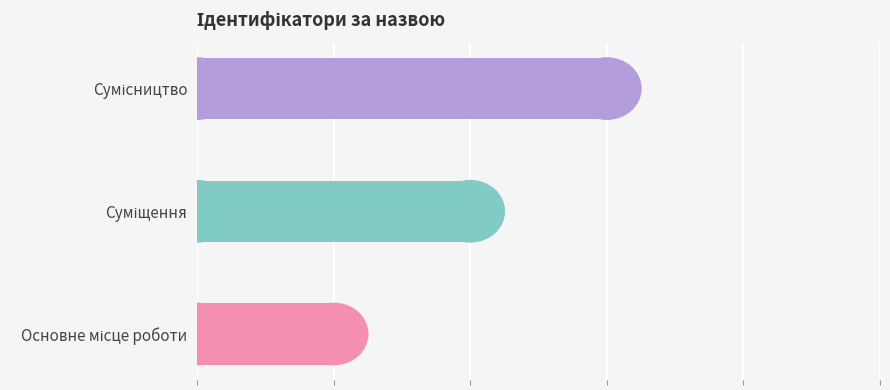

How many series are shown in this chart?

1